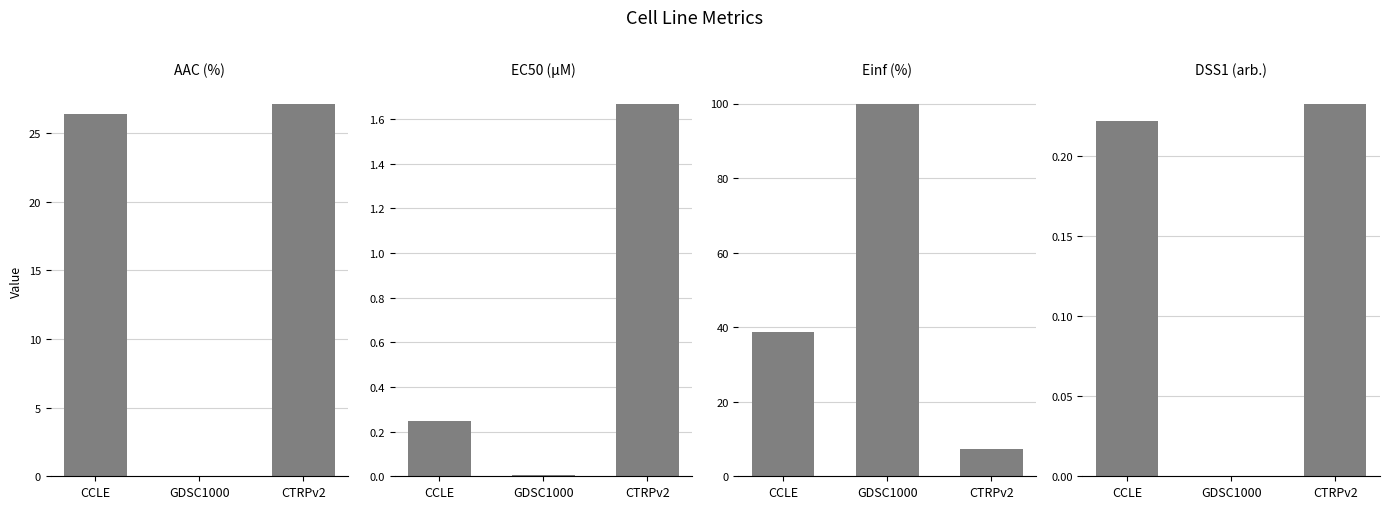

What is the difference between the highest and lowest values at CTRPv2?

26.9